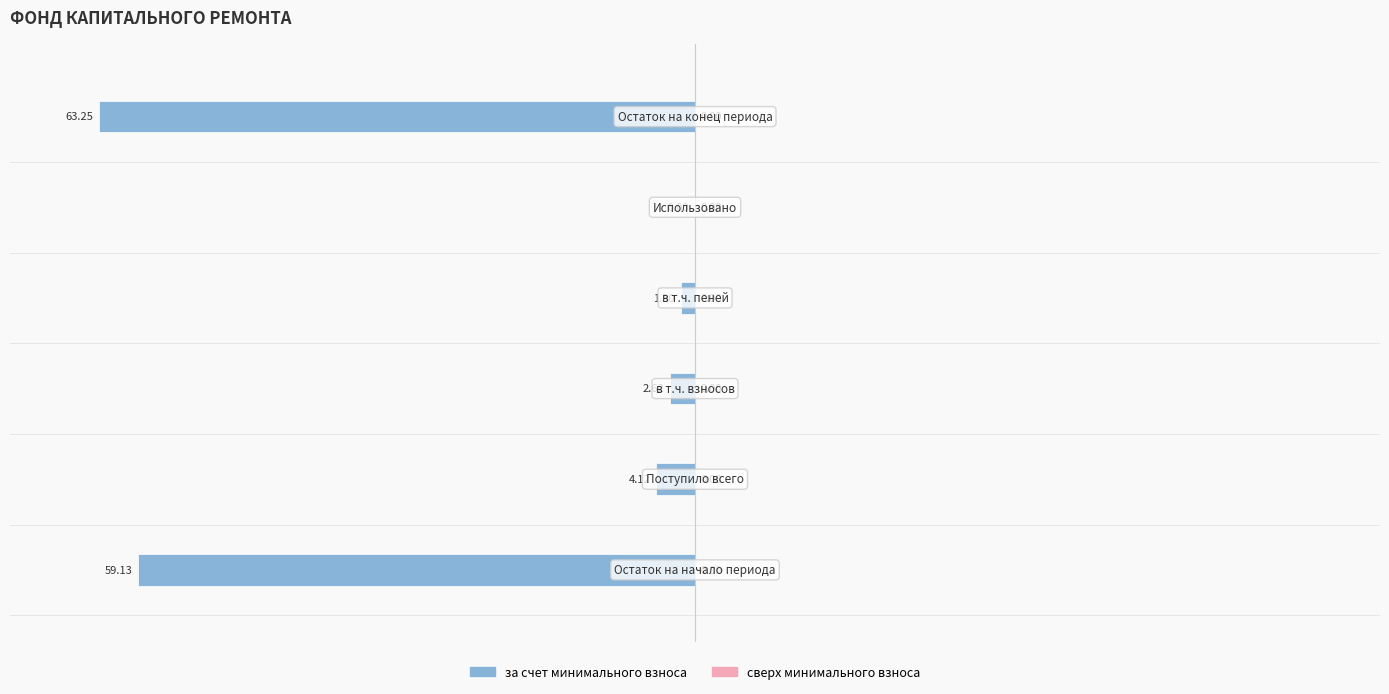

How many data points does each series have?

6